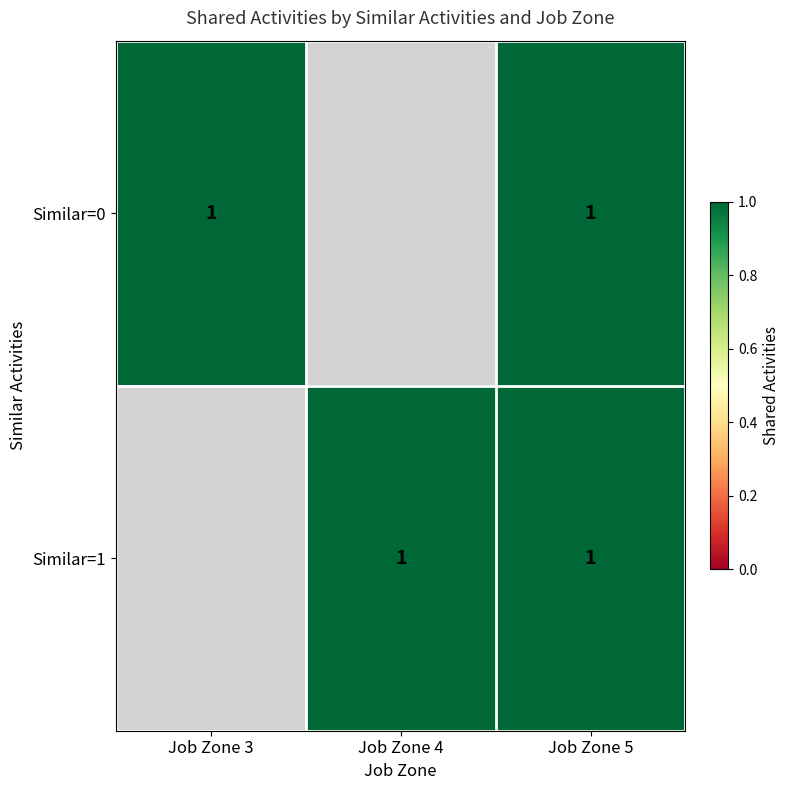

What is the total value across all series at 4?

1